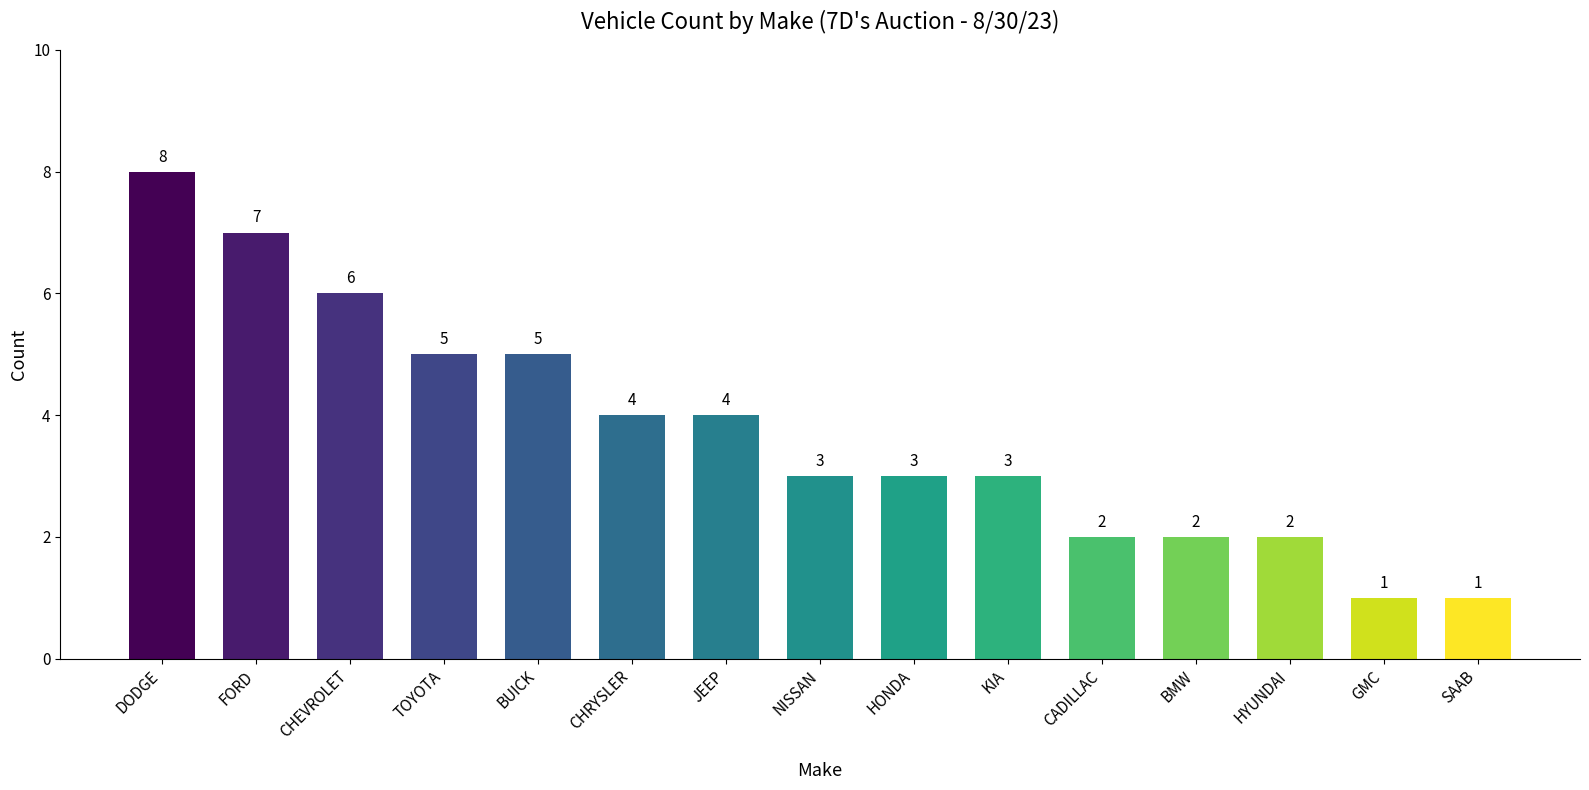

What is the sum of the values at DODGE and HONDA?

11